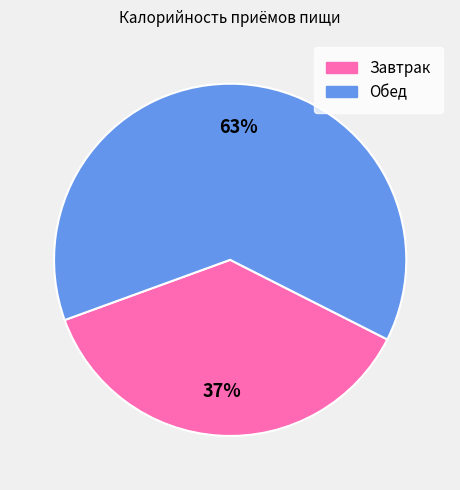

Do Завтрак and Обед together represent more than half of the pie?

Yes